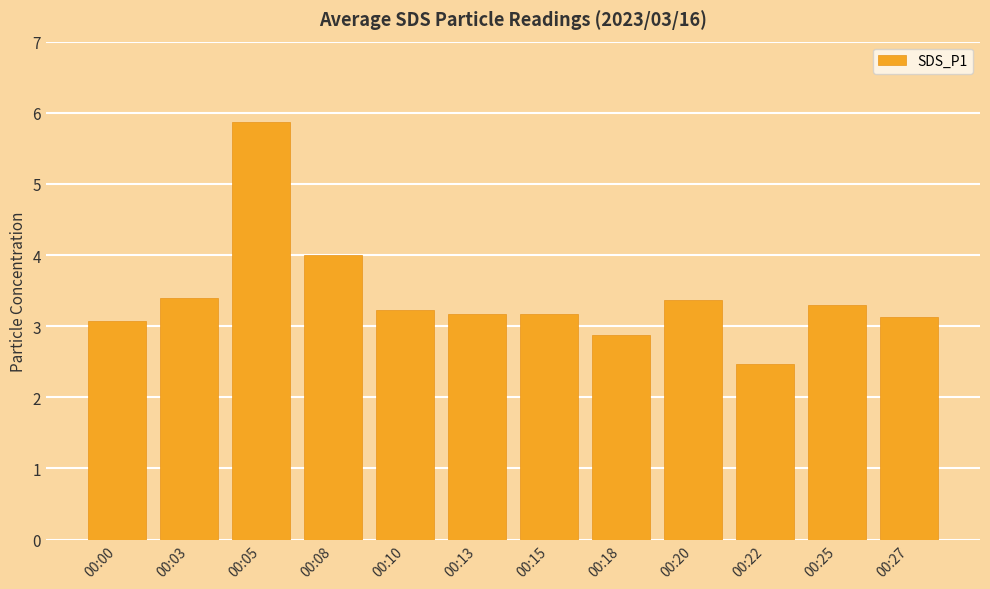

What is the value of the 9th bar from the left?

3.4